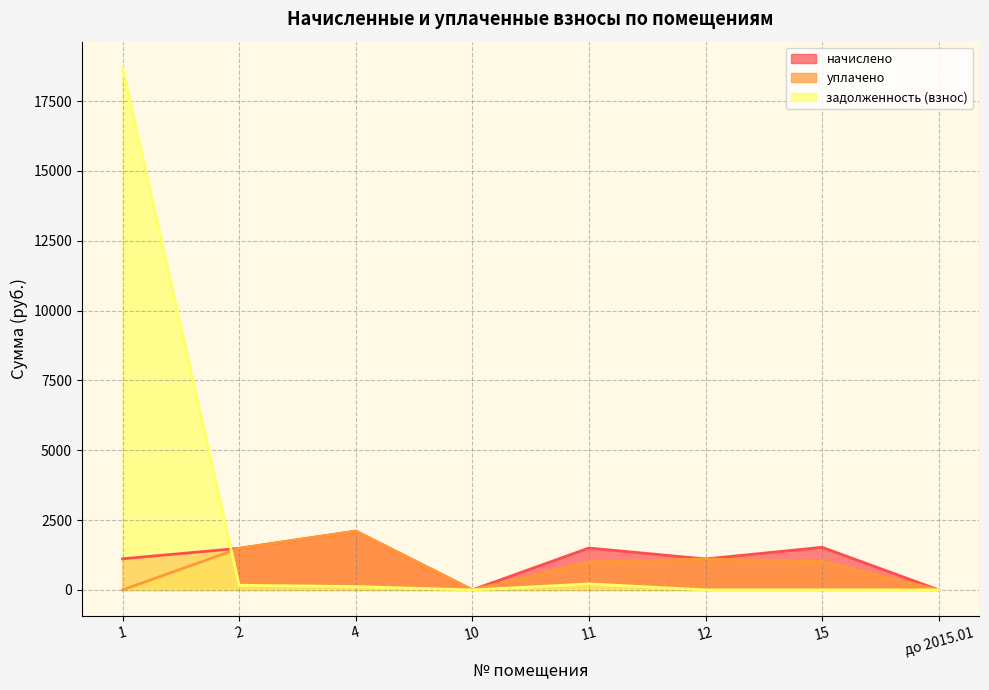

Which series ends up on top after the final intersection of задолженность (взнос) and уплачено?

уплачено